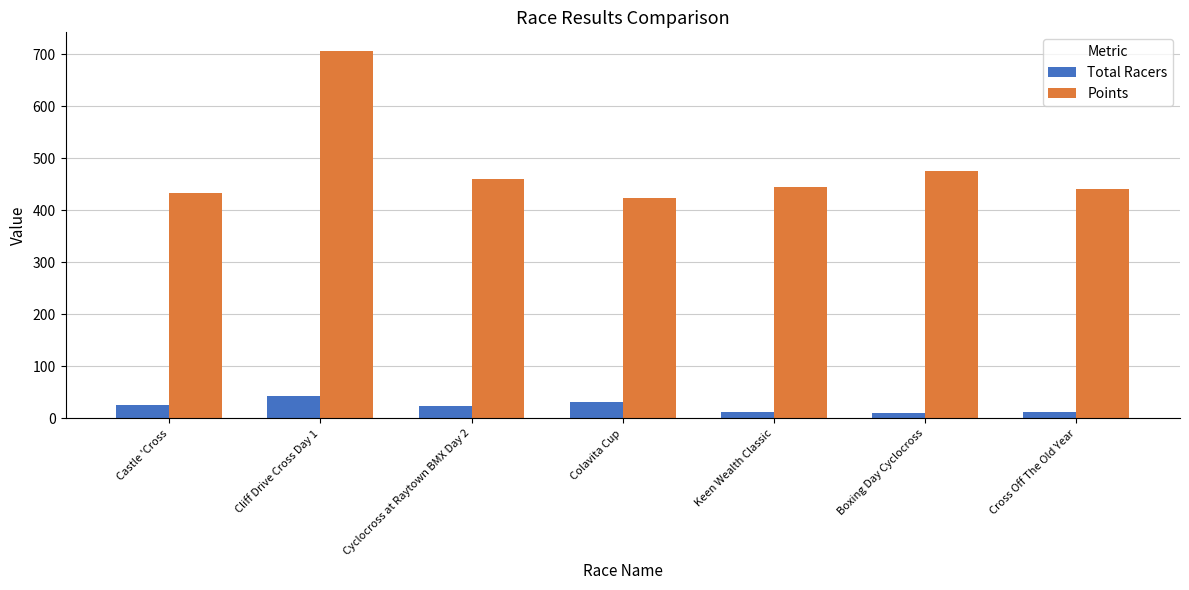

Is it true that Points equals 424.6 at Colavita Cup?

True